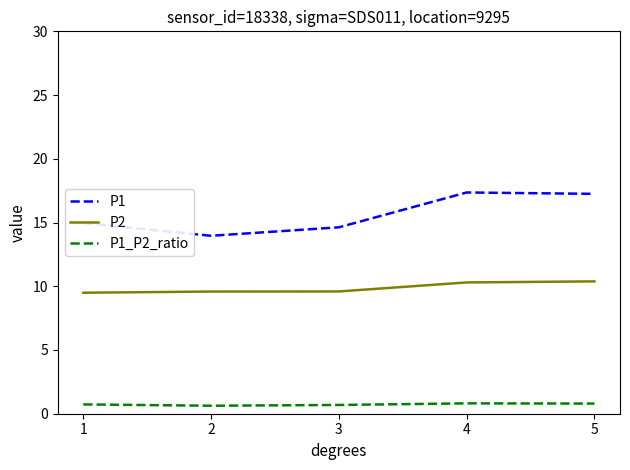

Does the chart display data point markers on the line(s)?

No